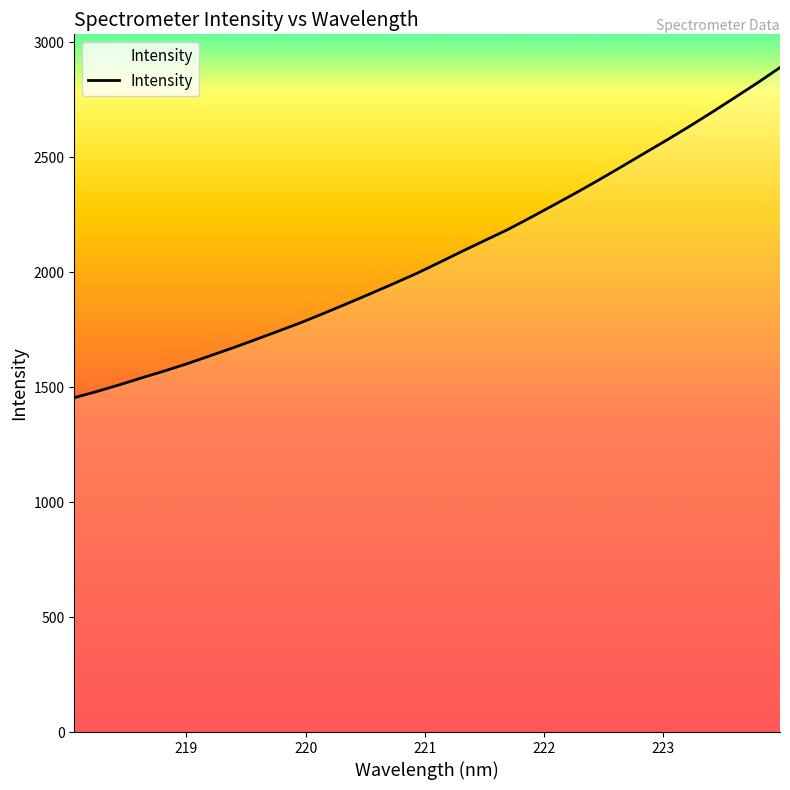

What is the difference between the maximum and minimum values?

1435.8